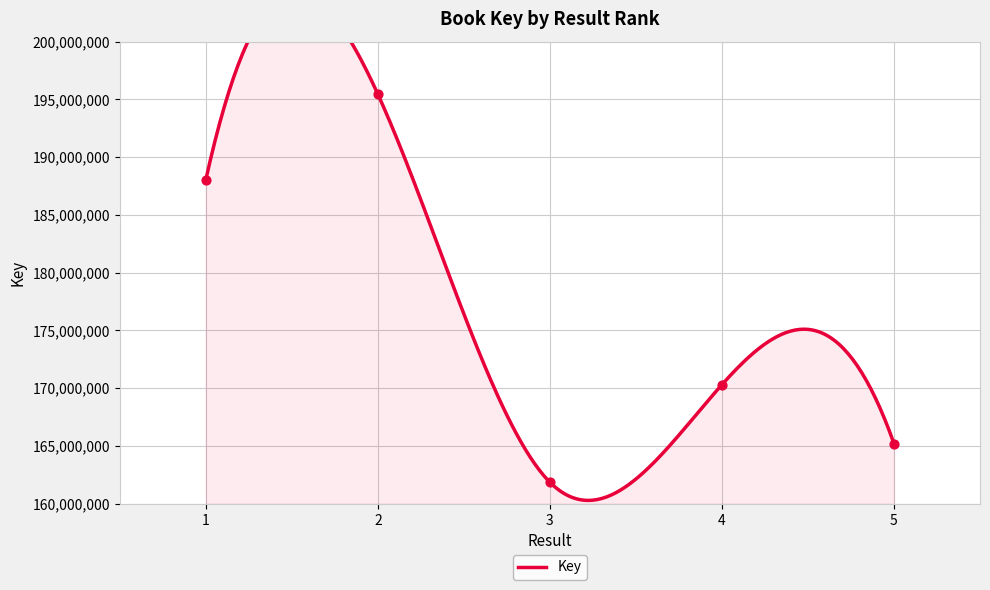

What is the change in value from 1 to 5?

-22825442